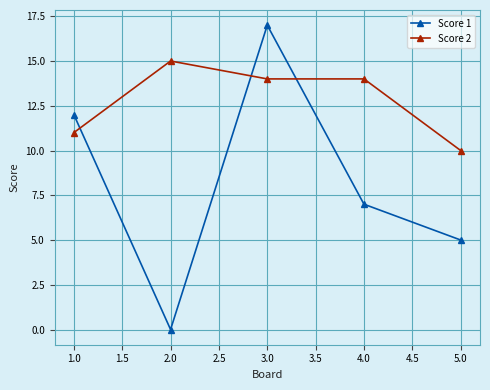

Rank the series by their average value, from highest to lowest.

Score 2, Score 1